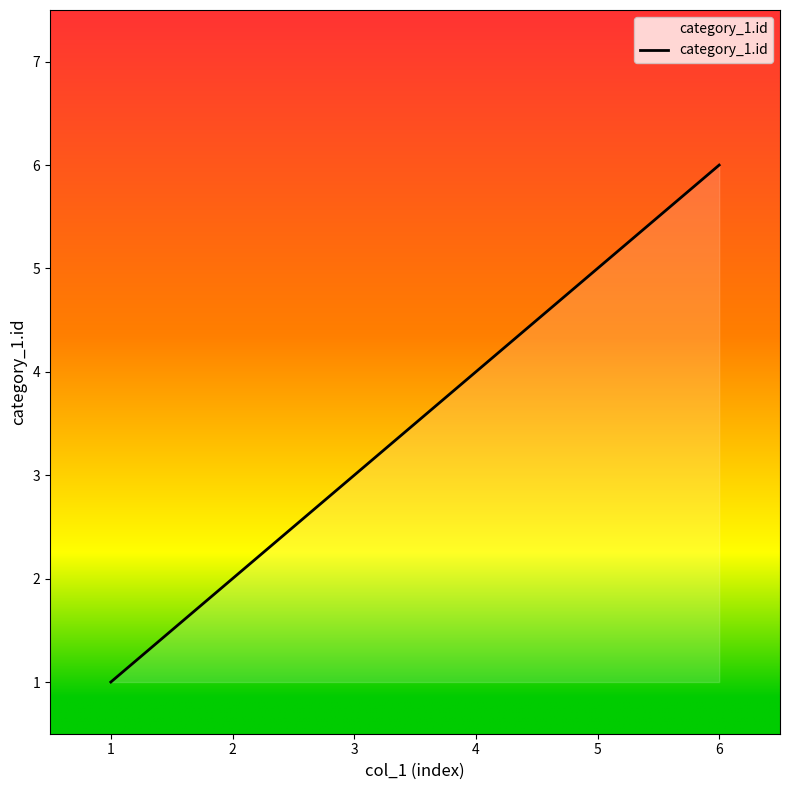

Read the value at 6.

6